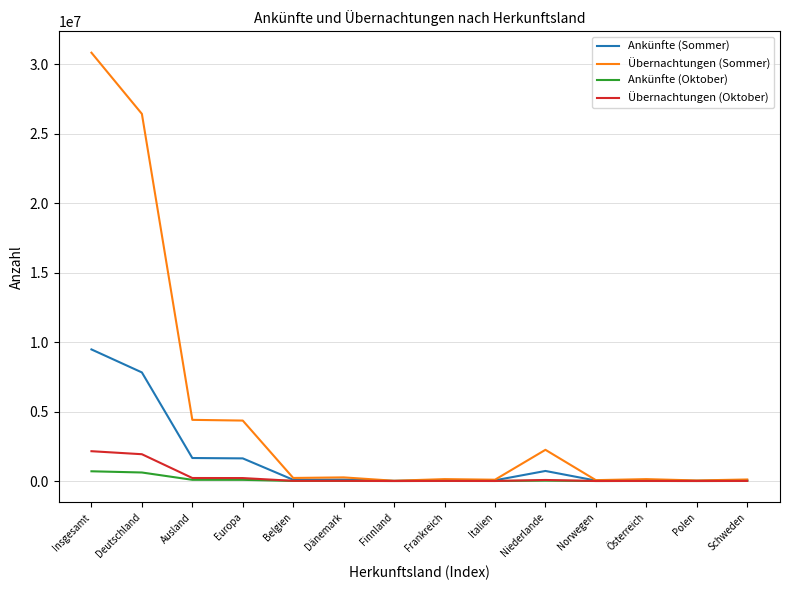

Where does the Ankünfte (Sommer) series first go above 87681?

Insgesamt